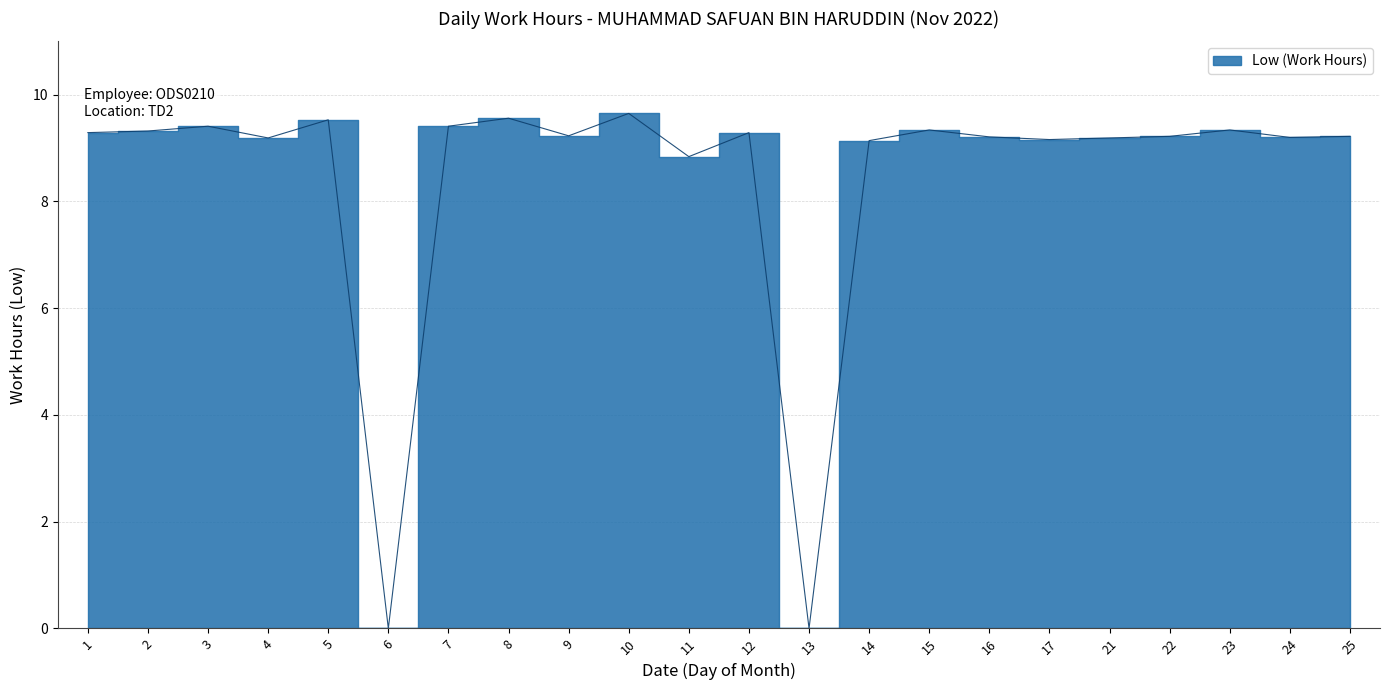

Which category has the highest value across all series?

10